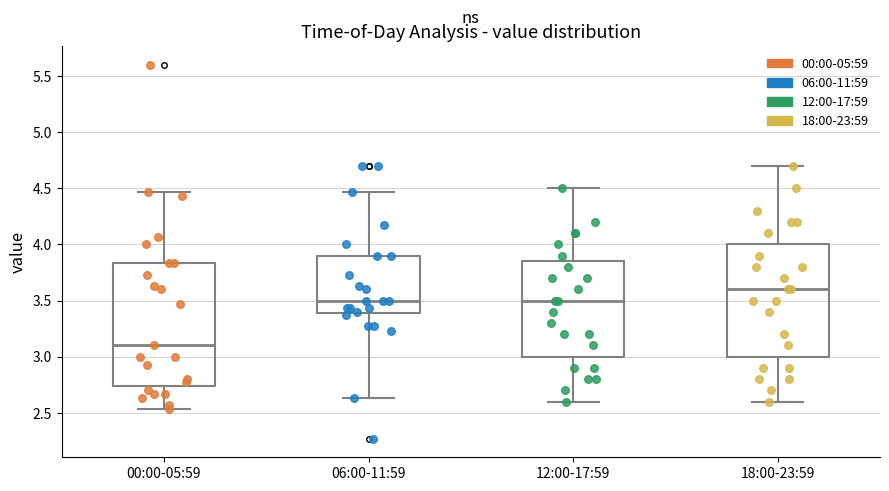

Reading left to right, read every box against the y-axis: the position of its median line, the range the box covers, and the ends of its whiskers. The values are not printed on the chart, so give them approximately, as read against the axis.

00:00-05:59: median 3.10, box 2.75 to 3.85, whiskers 2.55 to 4.45
06:00-11:59: median 3.50, box 3.40 to 3.90, whiskers 2.65 to 4.45
12:00-17:59: median 3.50, box 3.00 to 3.85, whiskers 2.60 to 4.50
18:00-23:59: median 3.60, box 3.00 to 4.00, whiskers 2.60 to 4.70